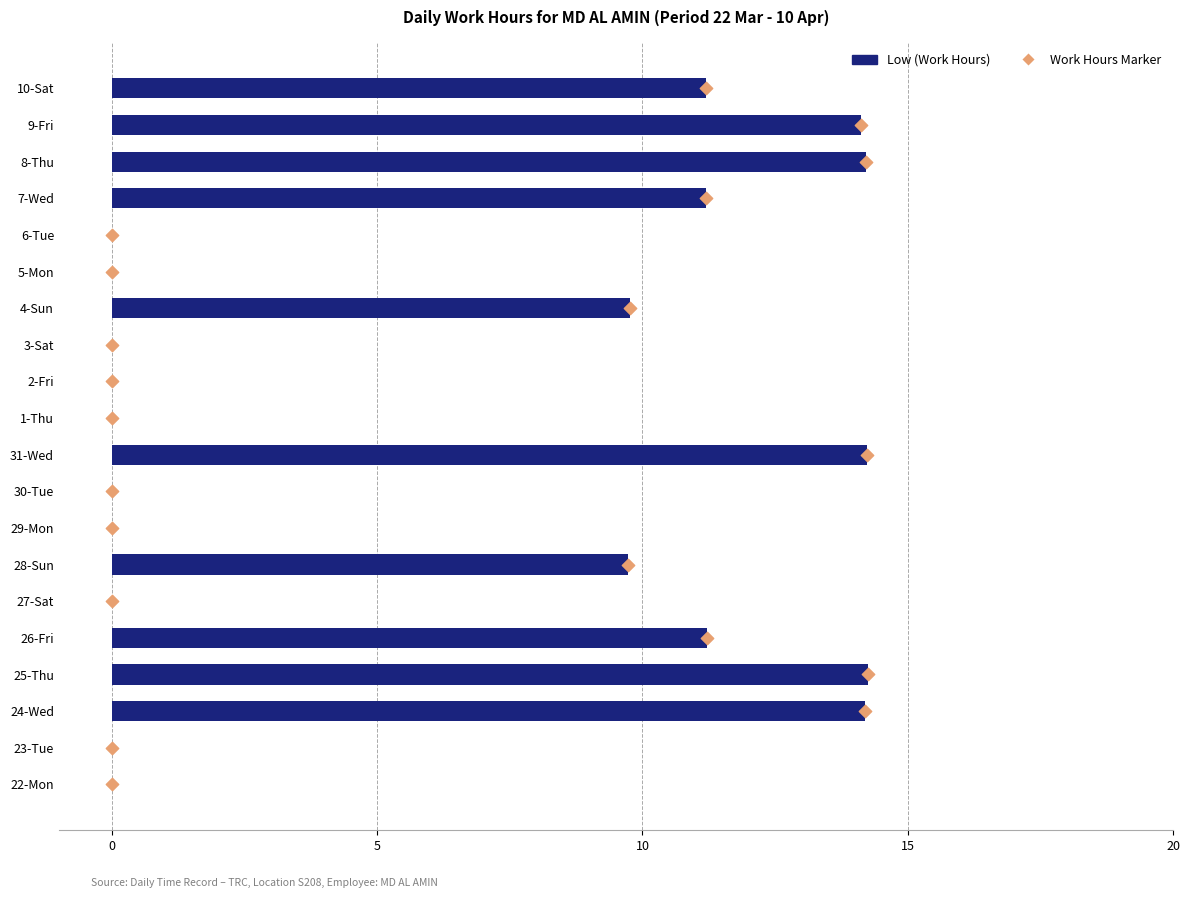

Is the value of Low (Work Hours) at 19 greater than the value of Work Hours Marker at 19?

No